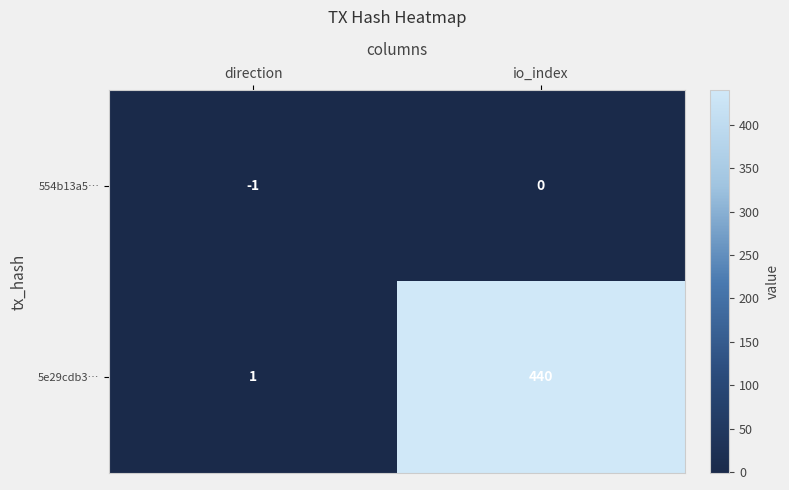

Rank the categories by 554b13a5… value from highest to lowest.

io_index, direction